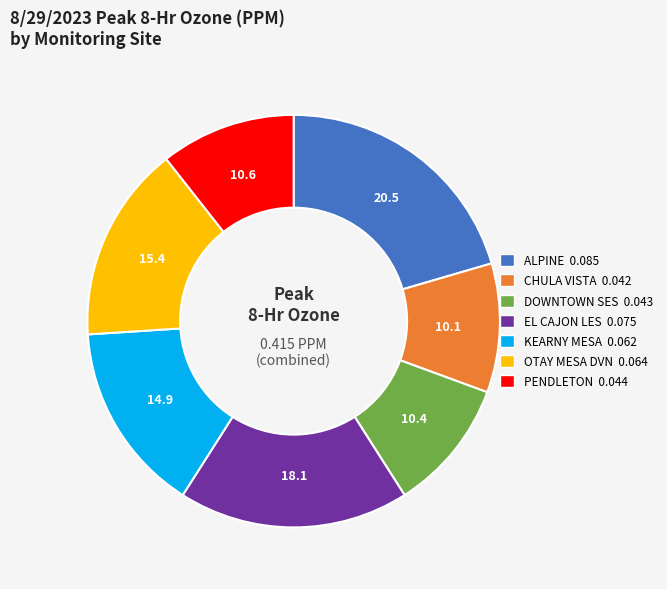

Which has a higher value, CHULA VISTA or ALPINE?

ALPINE